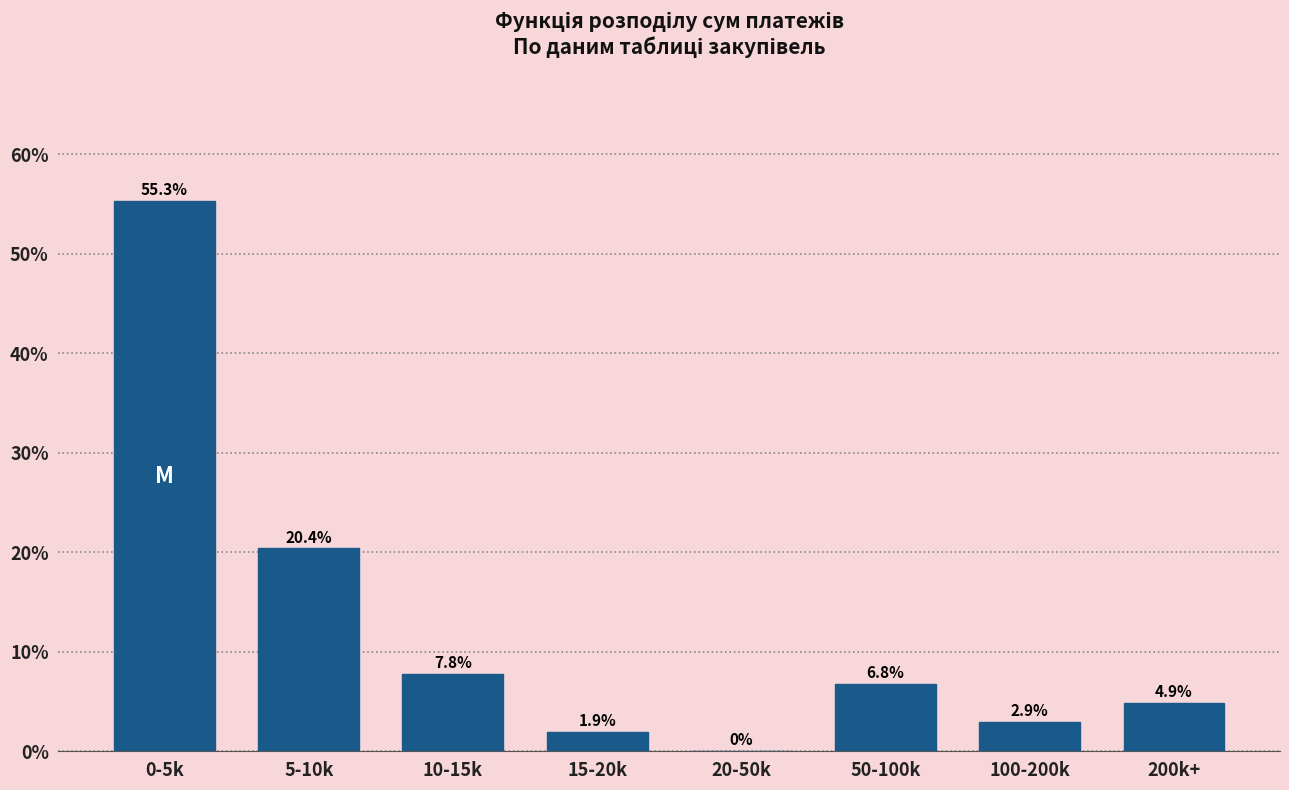

Reading left to right, extract all data points from this chart.

0-5k=55.3	5-10k=20.4	10-15k=7.8	15-20k=1.9	20-50k=0.0	50-100k=6.8	100-200k=2.9	200k+=4.9